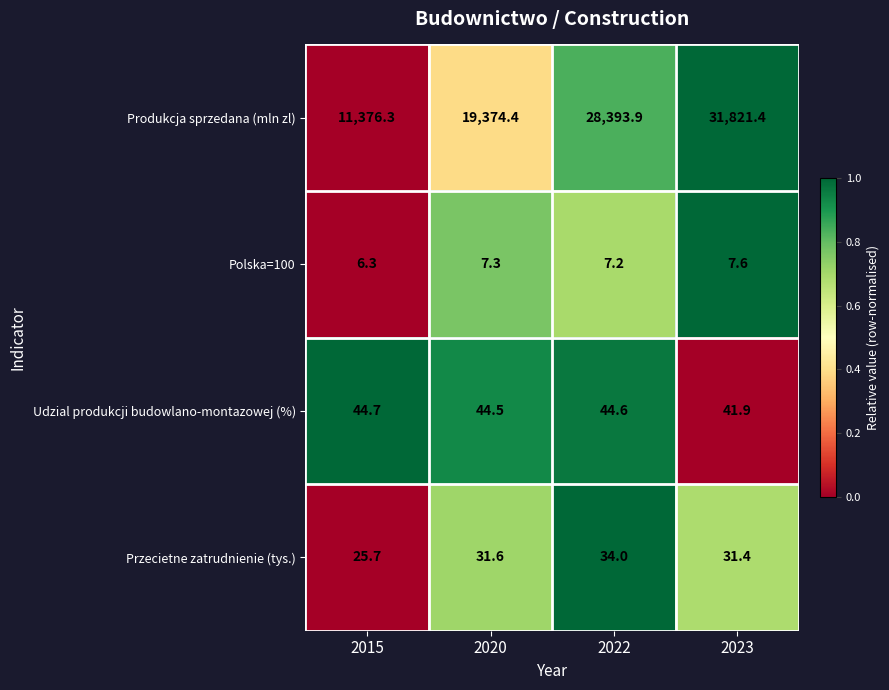

Reading left to right, list all the values displayed in this chart.

Produkcja sprzedana (mln zl): 11376.3	19374.4	28393.9	31821.4
Polska=100: 6.3	7.3	7.2	7.6
Udzial produkcji budowlano-montazowej (%): 44.7	44.5	44.6	41.9
Przecietne zatrudnienie (tys.): 25.7	31.6	34.0	31.4